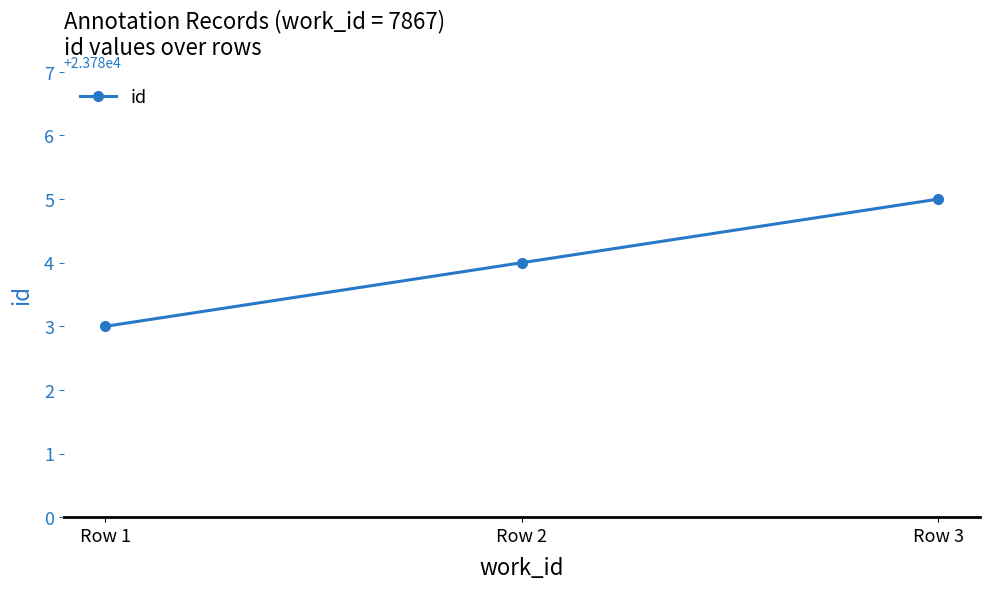

What is the change in value from Row 1 to Row 3?

+2